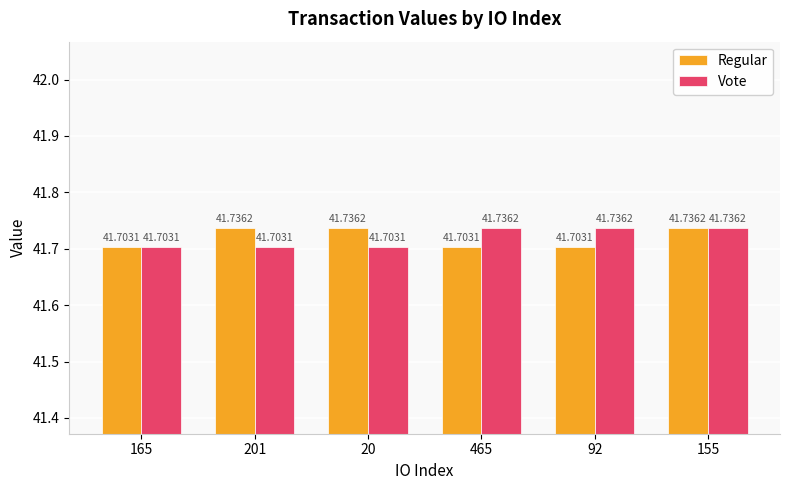

Is it true that Regular equals 41.7 at 20?

True